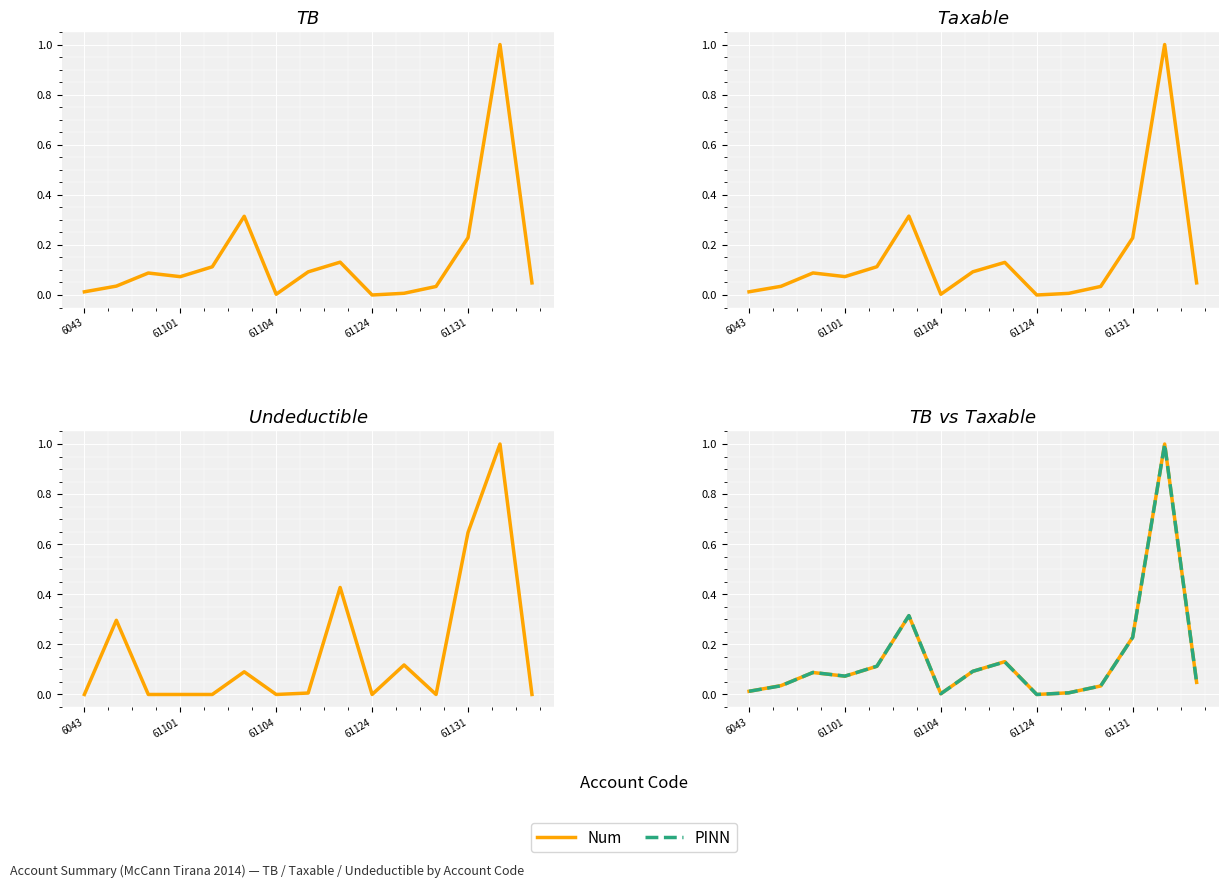

Where is Num nearest to the value 0?

61124